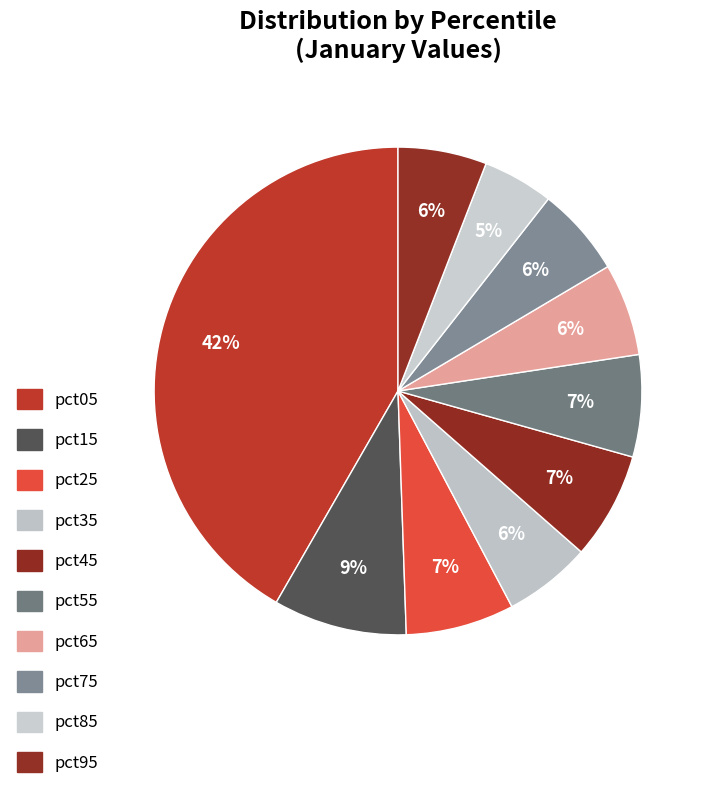

Count the number of slices in the pie.

10